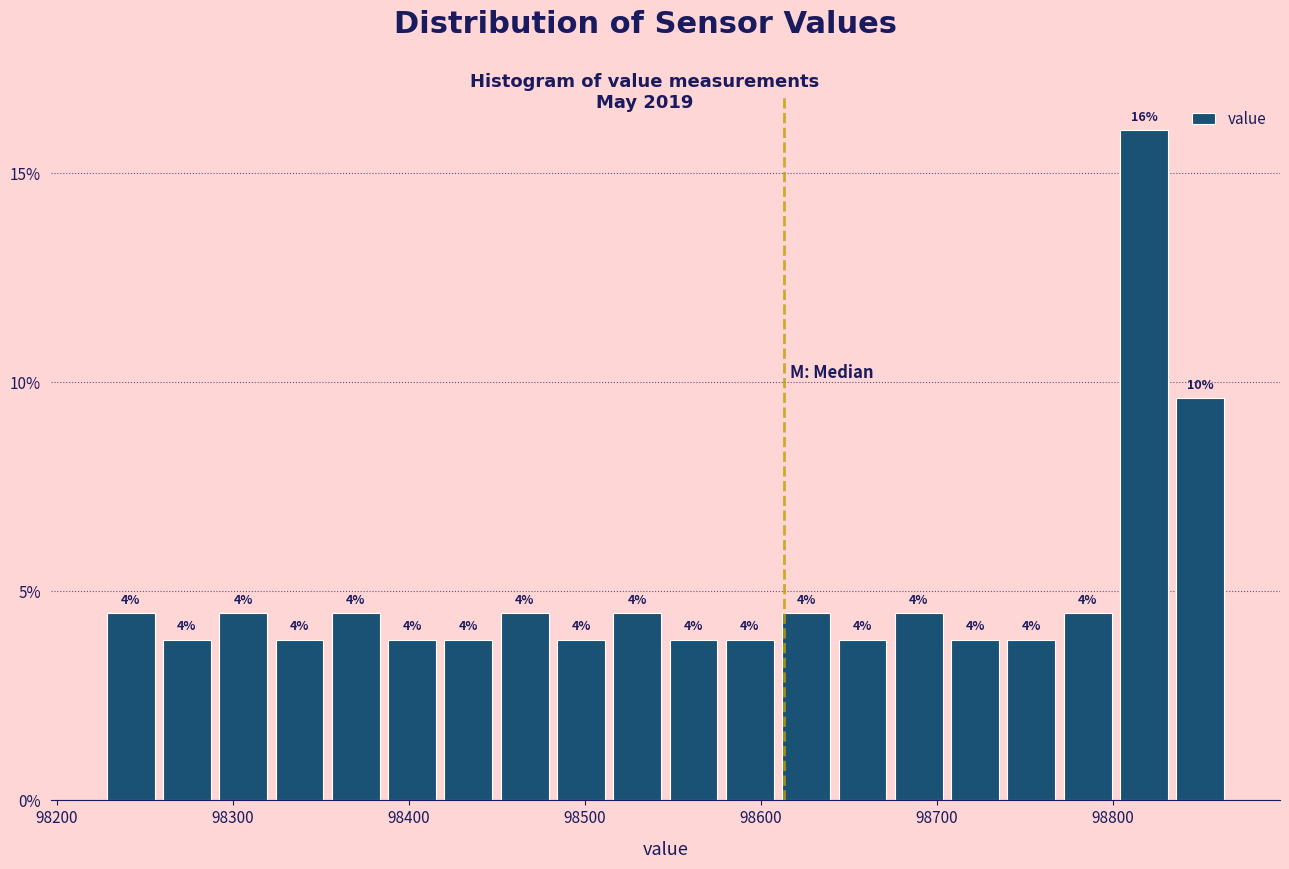

Read against the x-axis, roughly where is the centre of the tallest bar?

98820